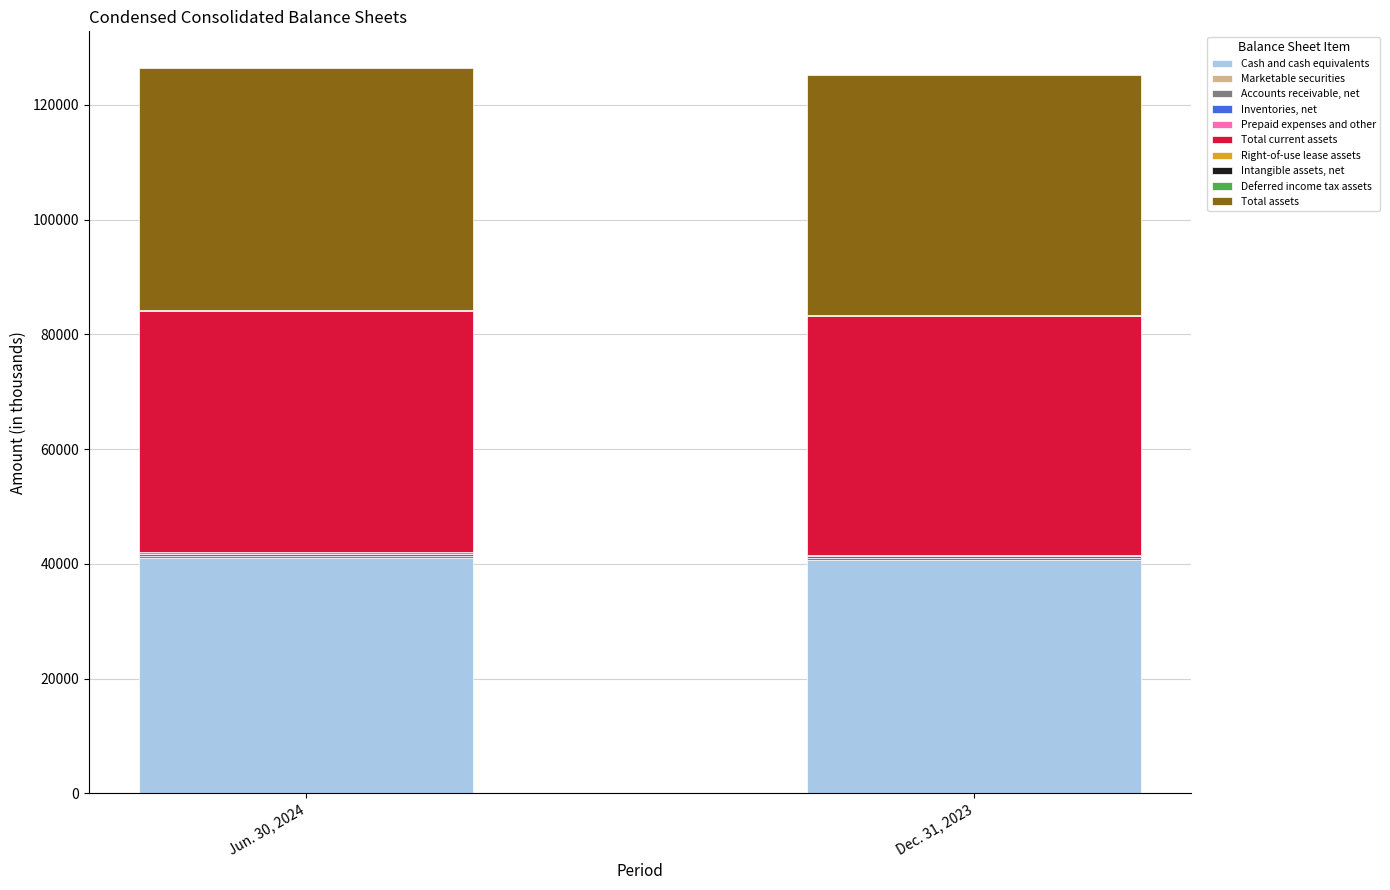

What is the maximum value for Cash and cash equivalents?

41074